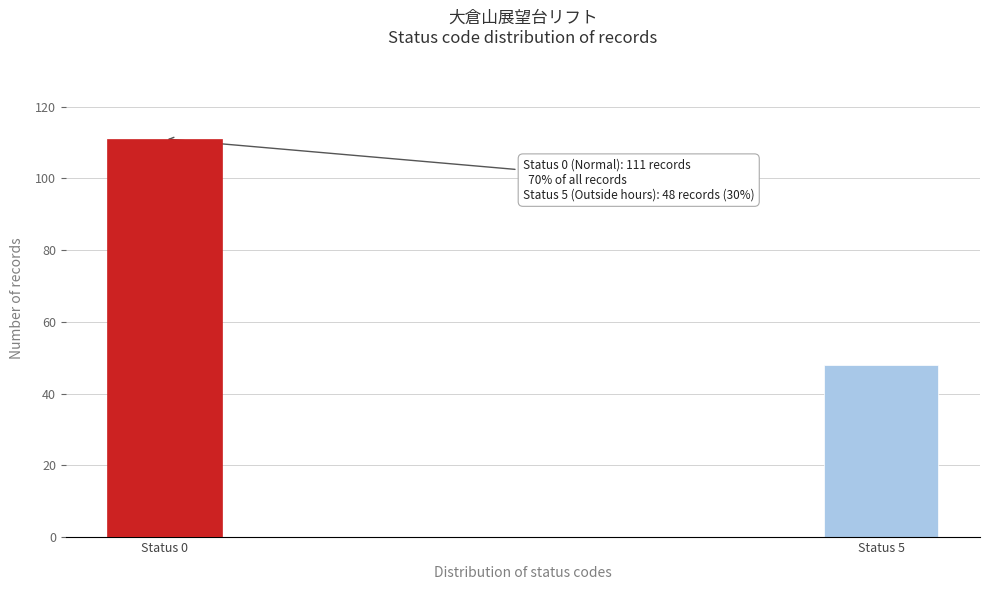

Reading left to right, list all the values displayed in this chart.

111	48